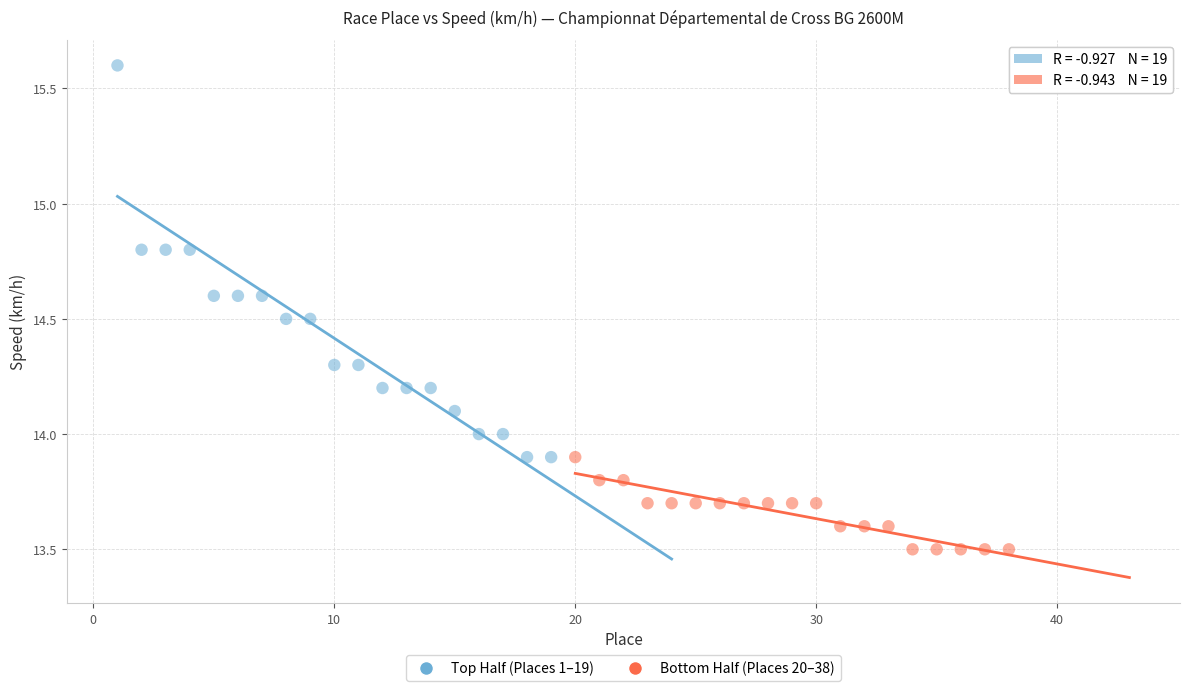

Which series has the widest spread of Y values?

Top Half (Places 1–19)